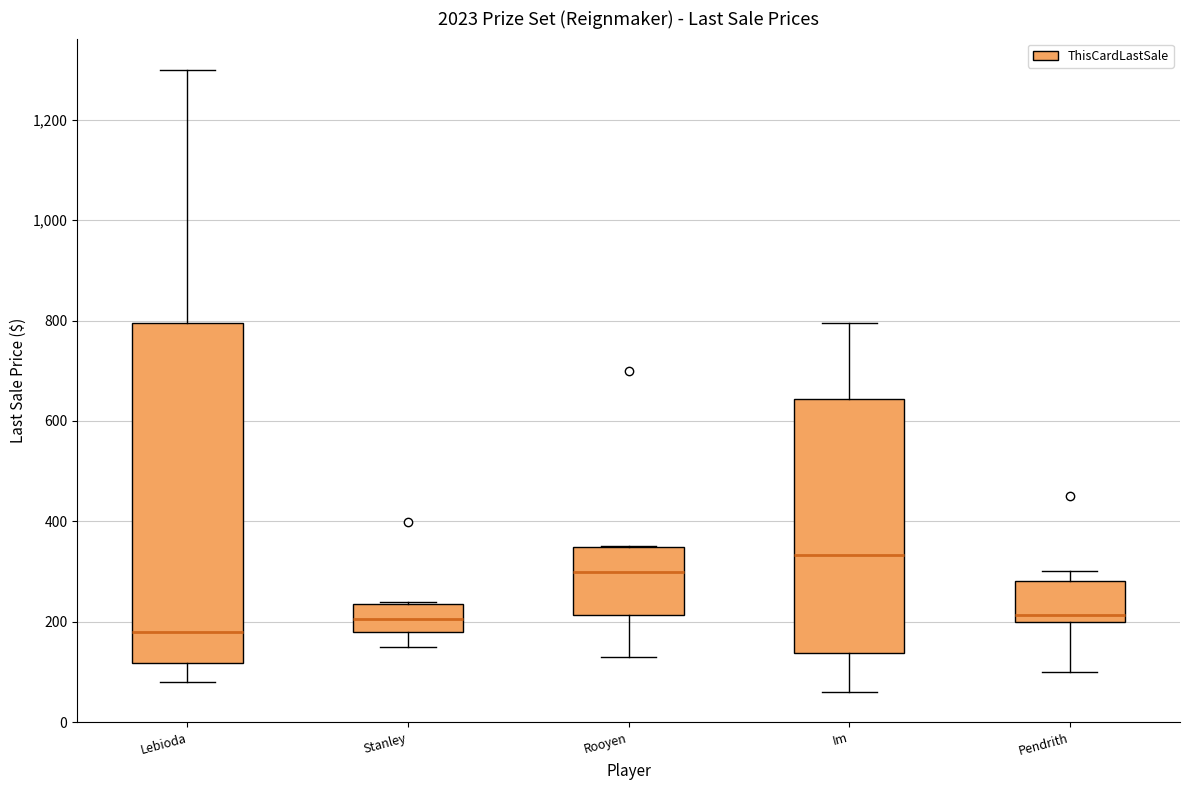

Which box is the tallest, from its lower edge to its upper edge?

Lebioda